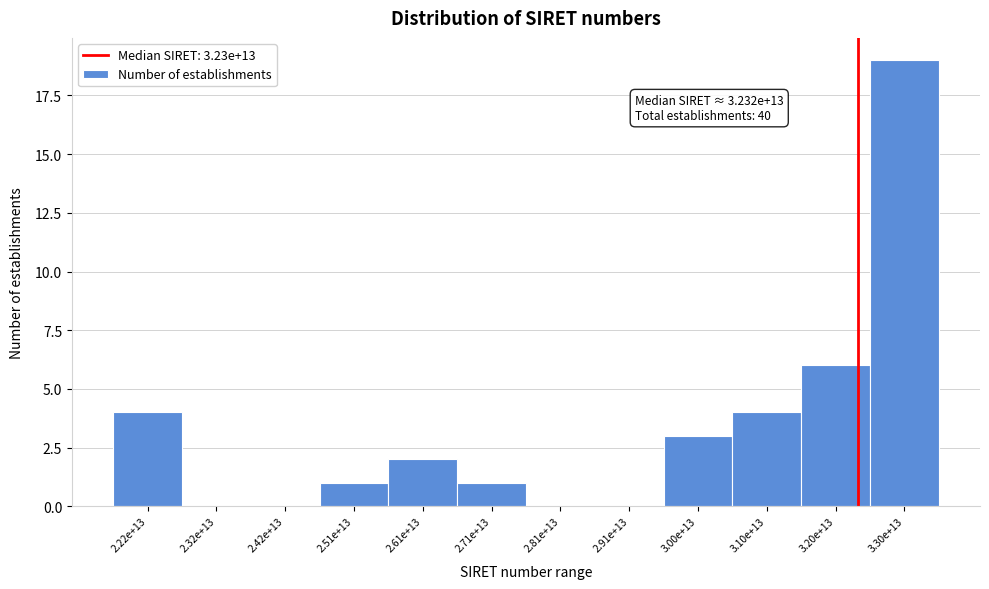

Reading left to right, list all the values displayed in this chart.

2.22e+13=4	2.32e+13=0	2.42e+13=0	2.51e+13=1	2.61e+13=2	2.71e+13=1	2.81e+13=0	2.91e+13=0	3.00e+13=3	3.10e+13=4	3.20e+13=6	3.30e+13=19